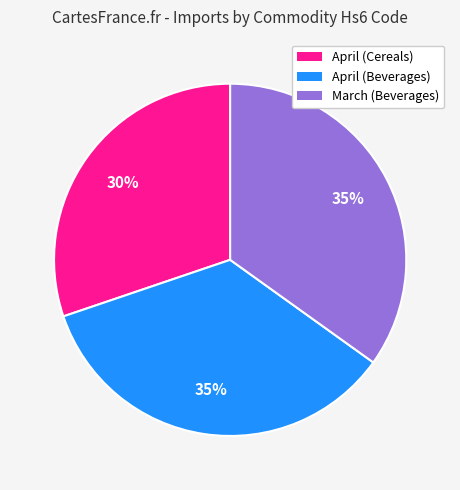

Is there any slice that represents more than half of the pie?

No